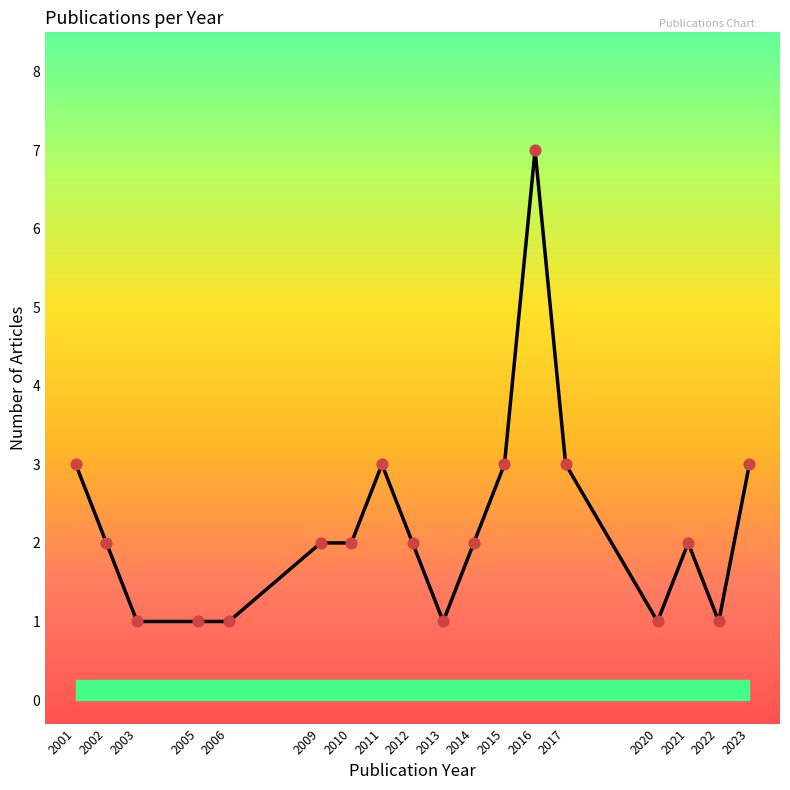

Which has a higher value, 2021 or 2015?

2015